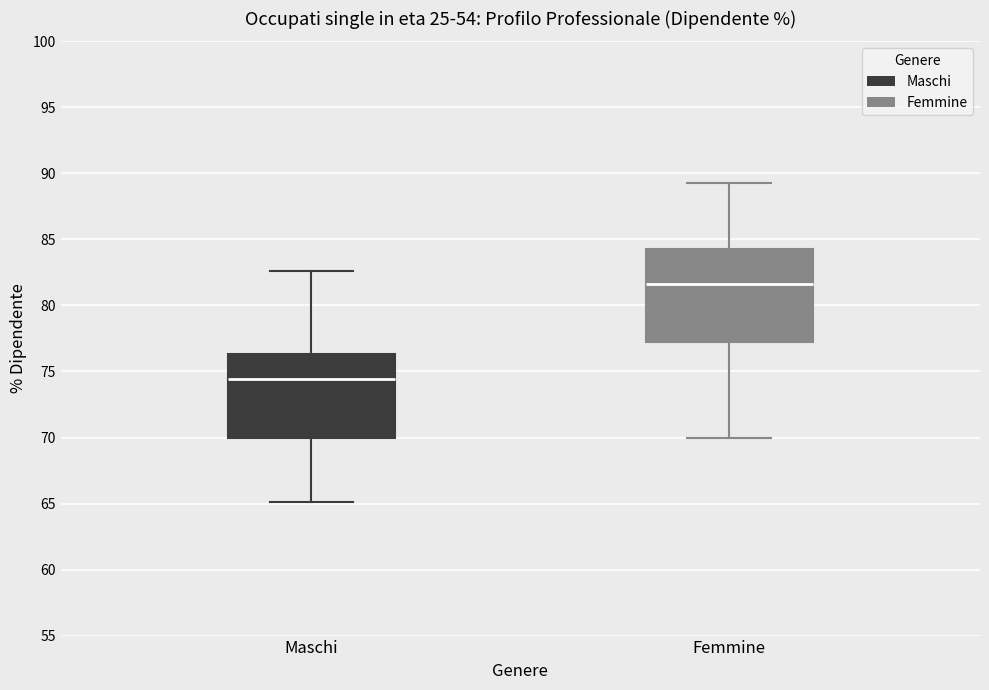

Where is the lower edge of the box for Maschi on the y-axis? The values are not printed on the chart, so give them approximately, as read against the axis.

70.0